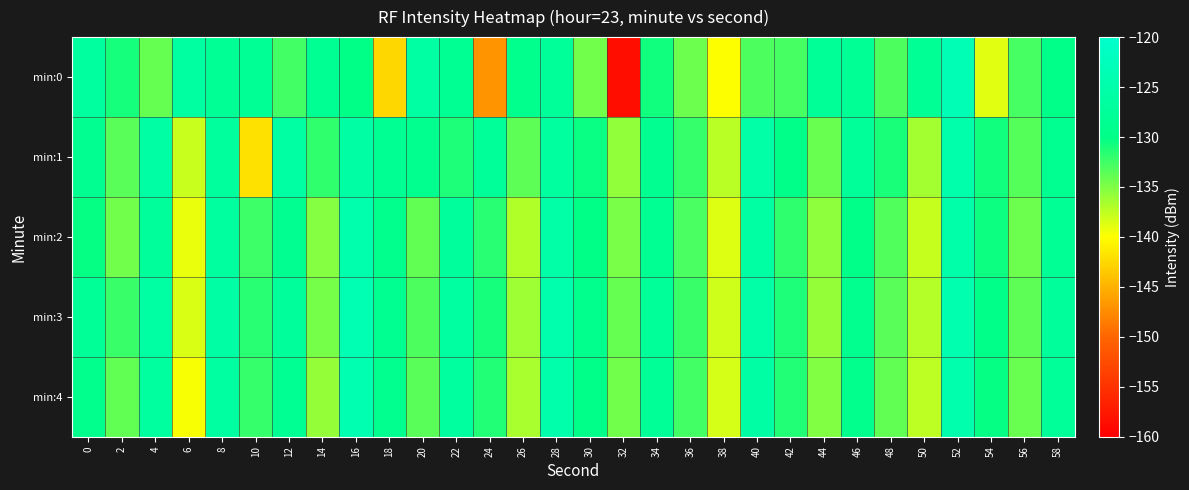

Reading left to right, transcribe all the data shown in this chart.

min:0: 0=-126.6	2=-130.9	4=-133.9	6=-126.3	8=-128.2	10=-128.0	12=-132.6	14=-128.3	16=-130.1	18=-142.5	20=-126.2	22=-128.5	24=-147.0	26=-129.3	28=-127.6	30=-134.4	32=-158.6	34=-130.7	36=-134.2	38=-139.9	40=-133.1	42=-132.7	44=-127.7	46=-128.1	48=-133.0	50=-128.2	52=-123.4	54=-138.8	56=-132.7	58=-129.8
min:1: 0=-128.8	2=-133.5	4=-125.8	6=-137.9	8=-127.0	10=-141.9	12=-126.0	14=-132.0	16=-125.6	18=-128.4	20=-129.1	22=-131.2	24=-127.5	26=-133.6	28=-126.8	30=-130.4	32=-135.7	34=-128.9	36=-132.1	38=-137.3	40=-125.6	42=-129.8	44=-134.2	46=-127.4	48=-131.0	50=-136.5	52=-124.9	54=-130.7	56=-133.4	58=-128.6
min:2: 0=-130.2	2=-134.5	4=-127.3	6=-139.1	8=-126.7	10=-132.4	12=-128.8	14=-135.2	16=-124.6	18=-129.3	20=-133.8	22=-127.1	24=-131.6	26=-136.9	28=-125.4	30=-130.1	32=-134.7	34=-128.3	36=-132.9	38=-138.6	40=-126.2	42=-131.8	44=-135.5	46=-129.7	48=-133.2	50=-137.8	52=-125.1	54=-130.5	56=-134.3	58=-128.0
min:3: 0=-127.8	2=-132.3	4=-126.1	6=-138.5	8=-125.9	10=-131.7	12=-127.2	14=-134.6	16=-123.8	18=-128.7	20=-133.1	22=-126.4	24=-130.9	26=-136.2	28=-124.7	30=-129.4	32=-134.0	34=-127.6	36=-132.2	38=-138.0	40=-125.5	42=-131.1	44=-135.8	46=-129.0	48=-133.5	50=-137.1	52=-124.4	54=-129.9	56=-133.7	58=-127.3
min:4: 0=-129.5	2=-133.9	4=-126.8	6=-139.7	8=-126.3	10=-132.1	12=-128.4	14=-135.8	16=-124.2	18=-129.1	20=-133.5	22=-126.7	24=-131.3	26=-136.6	28=-125.0	30=-129.8	32=-134.4	34=-127.9	36=-132.6	38=-138.3	40=-125.8	42=-131.4	44=-135.1	46=-129.3	48=-133.9	50=-137.5	52=-124.7	54=-130.2	56=-134.1	58=-127.6